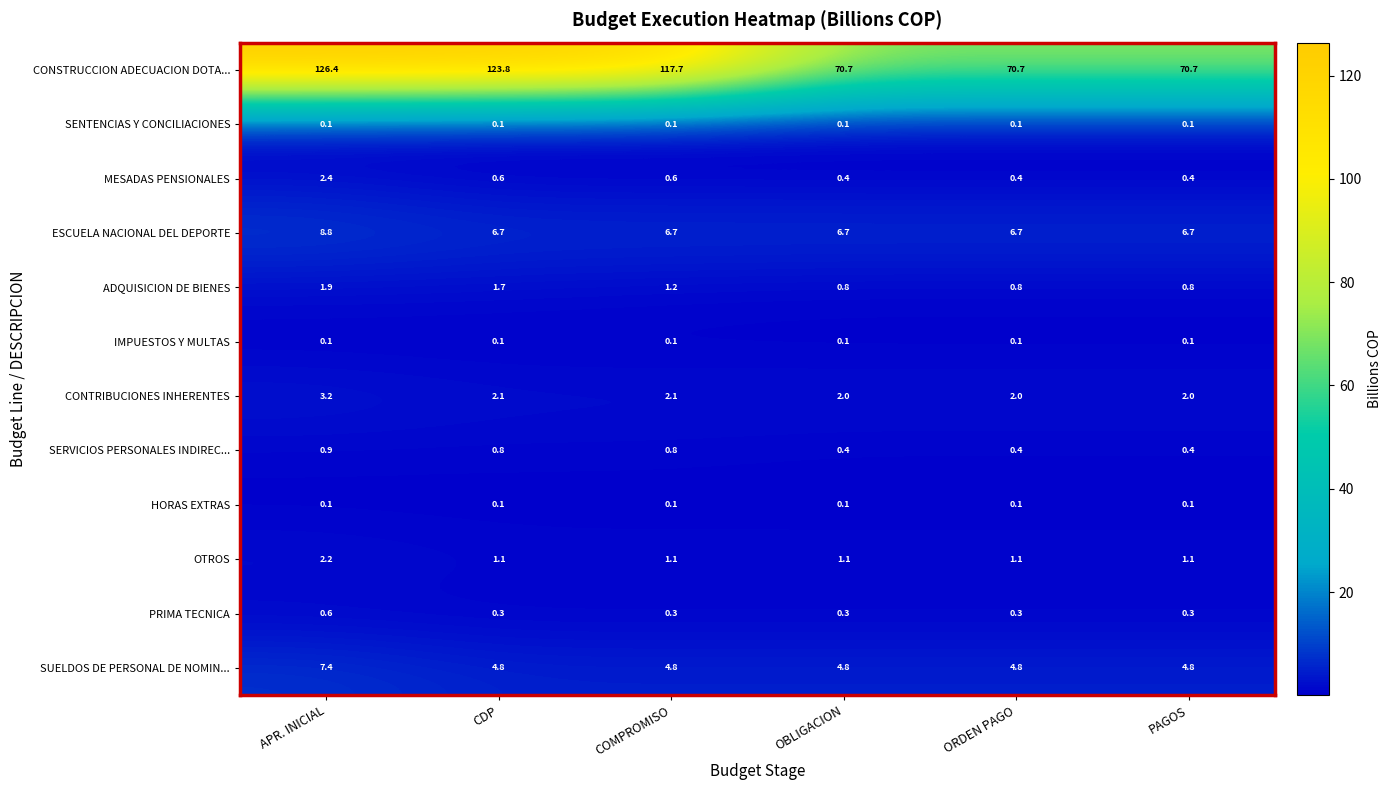

Read the ADQUISICION DE BIENES value at OBLIGACION.

0.8